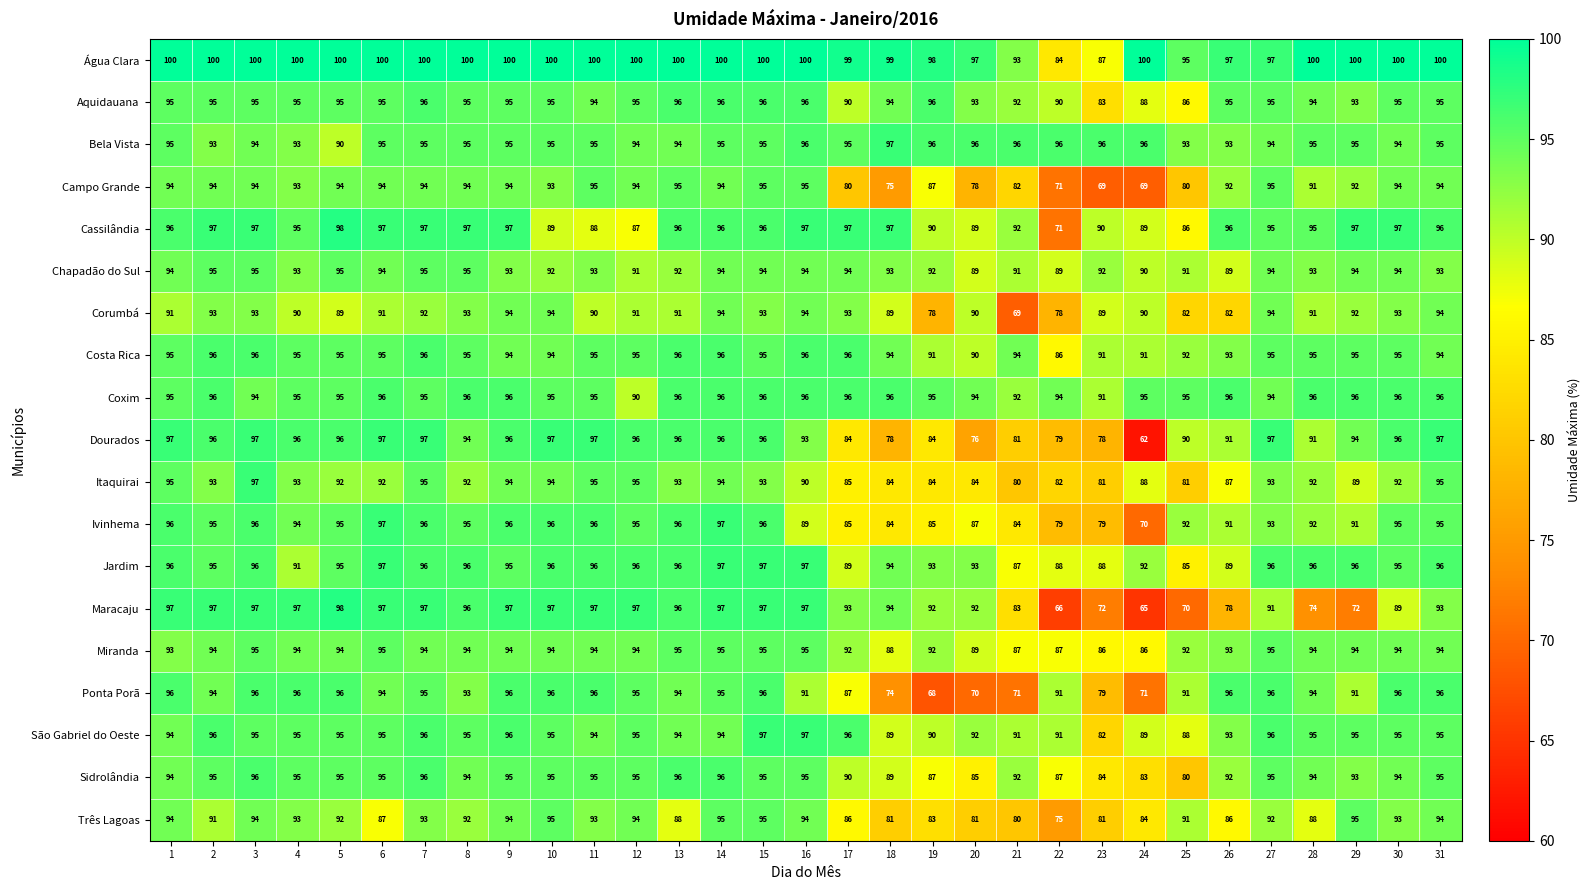

What is the sum of the Campo Grande values at 26 and 19?

179